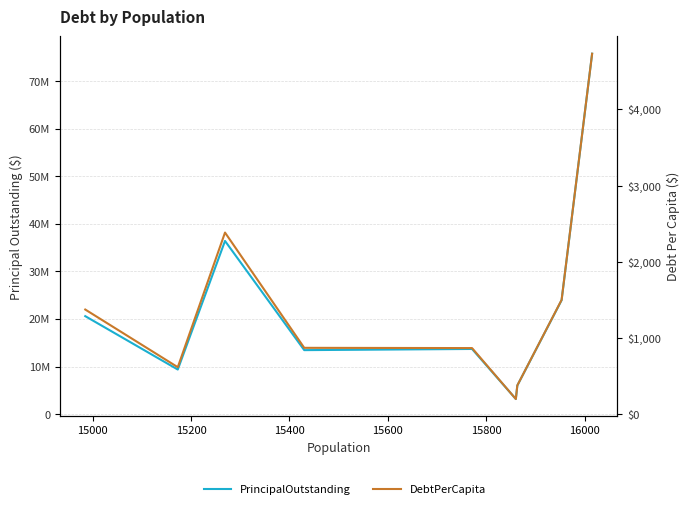

Rank the series by their average value, from highest to lowest.

PrincipalOutstanding, DebtPerCapita